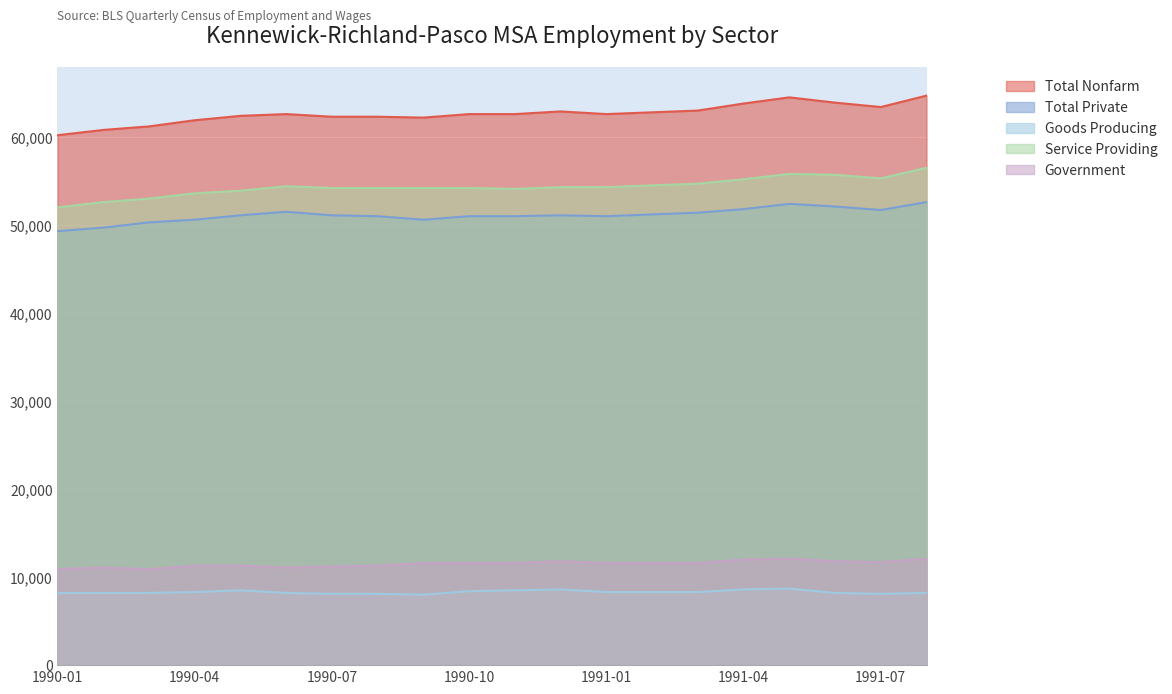

True or false: Goods Producing and Service Providing cross at least once.

False